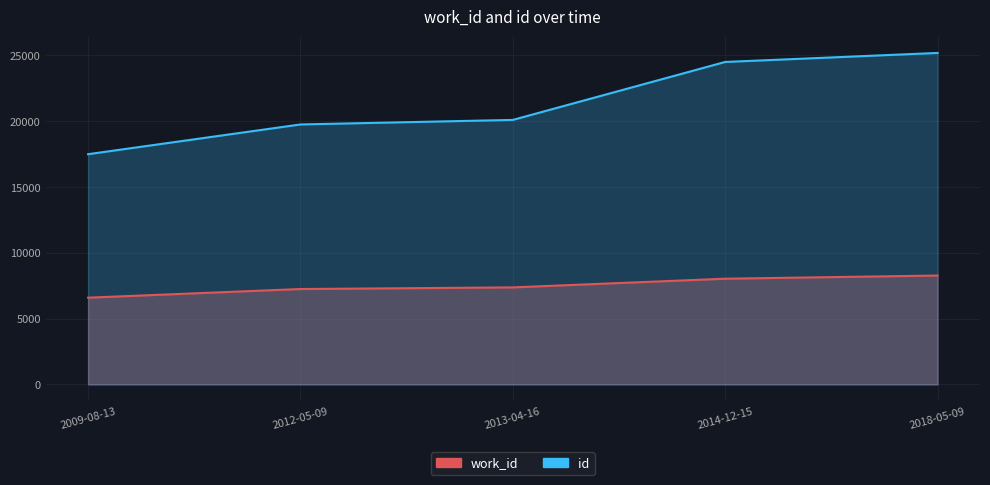

What is the lowest value of the work_id series?

6594